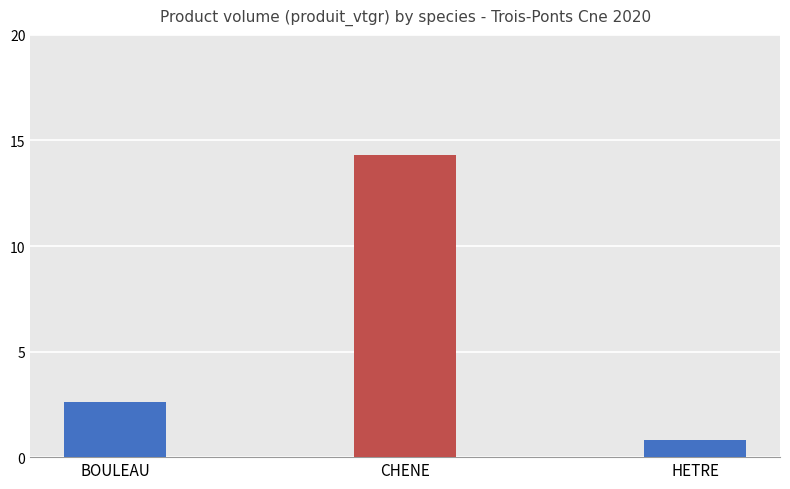

Reading left to right, what are all the values shown in this chart?

2.6	14.3	0.8